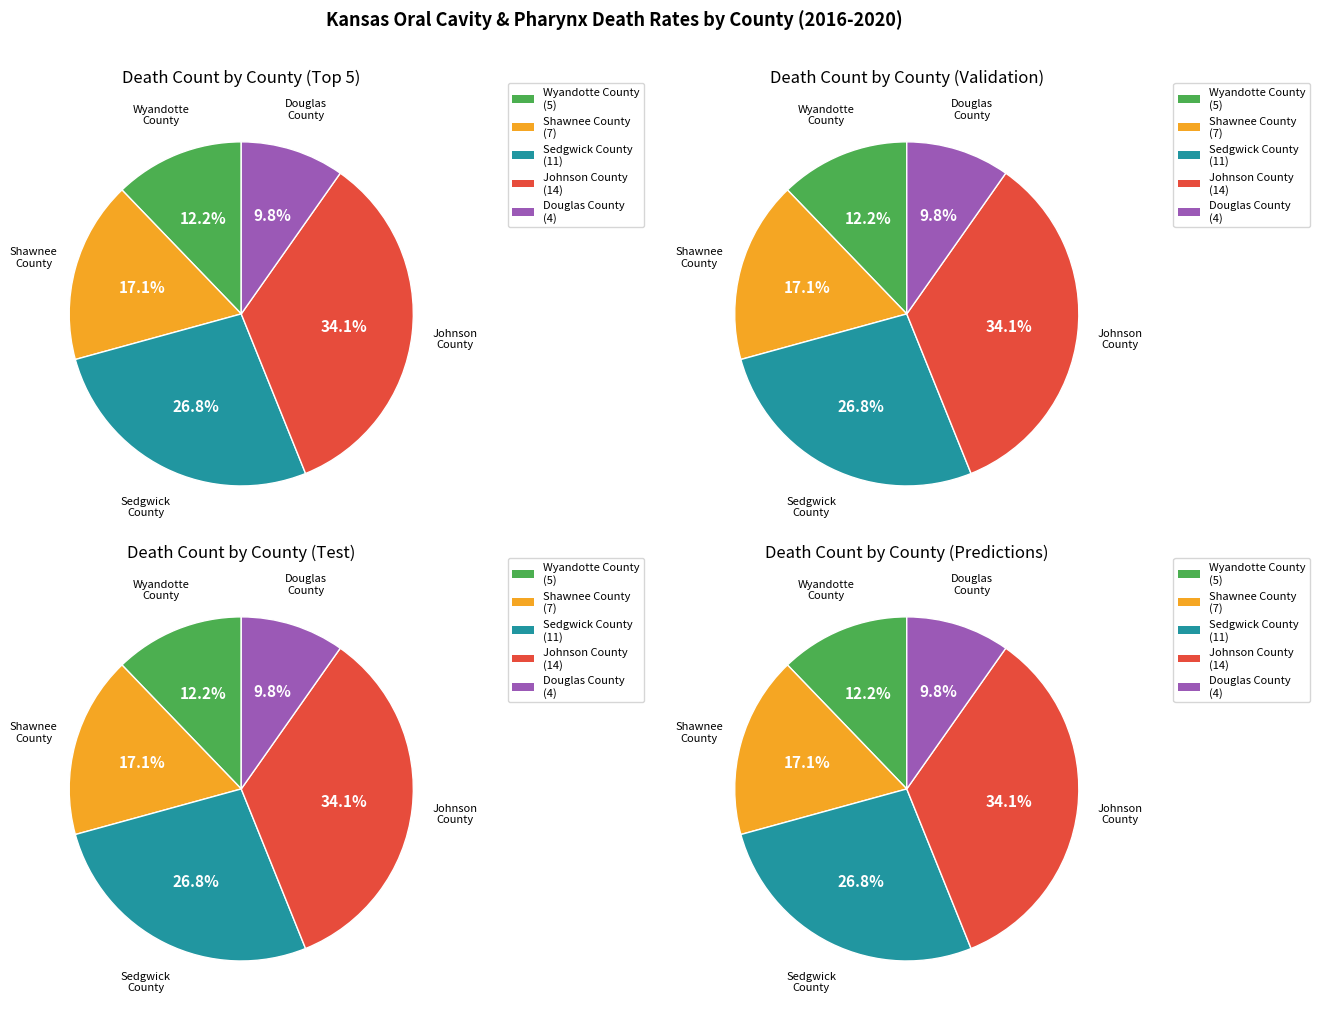

The Shawnee County slice represents 17% of the pie. True or false?

True